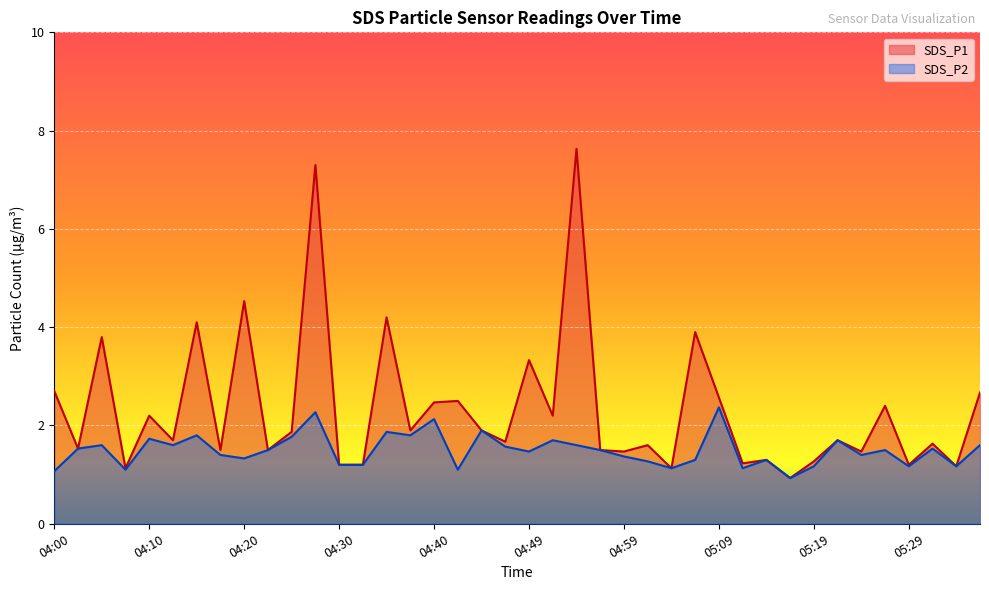

How many lines are shown in the chart?

2